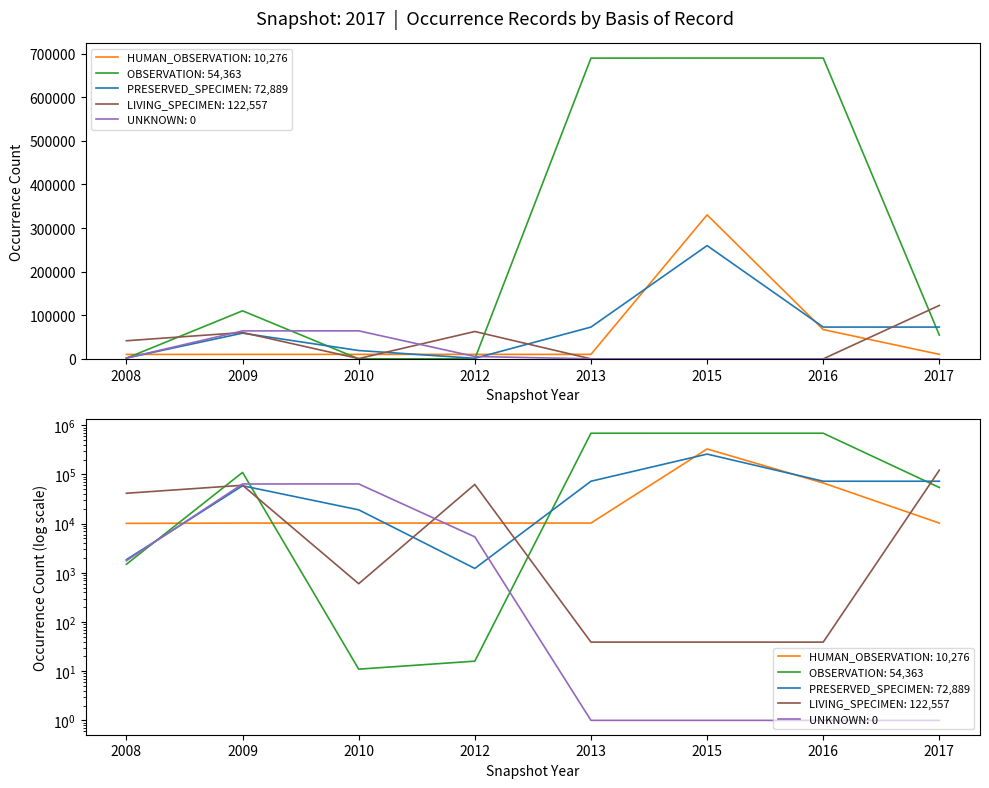

How many intersections are there between OBSERVATION and PRESERVED_SPECIMEN?

4